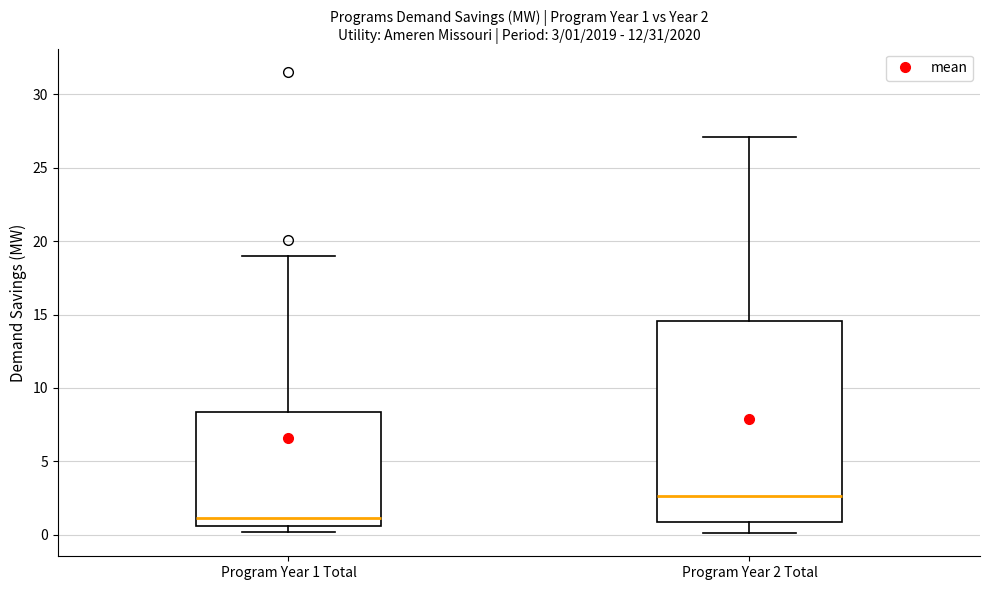

Comparing the boxes themselves (not the whiskers), which one is the tallest?

Program Year 2 Total